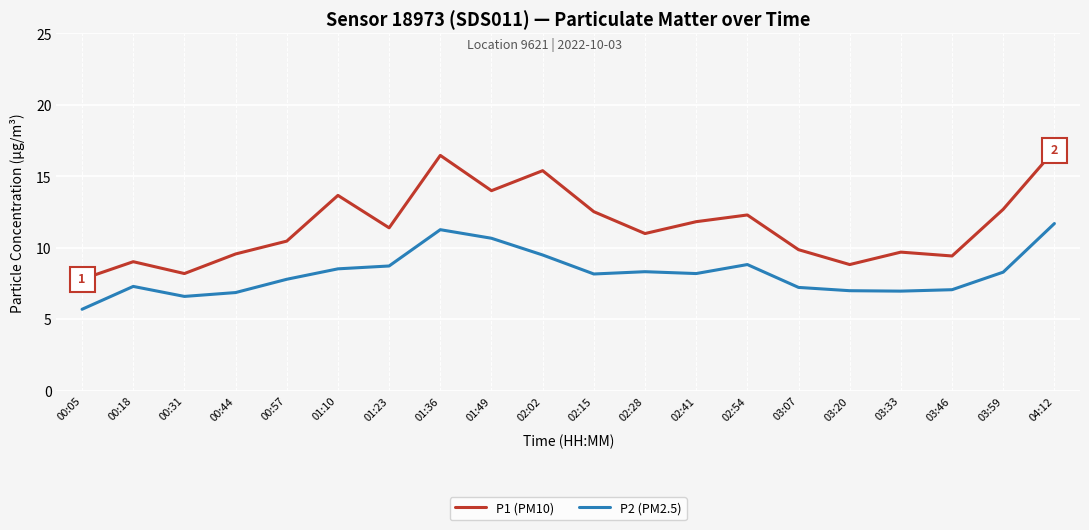

Which series has the largest total across all categories?

P1 (PM10)